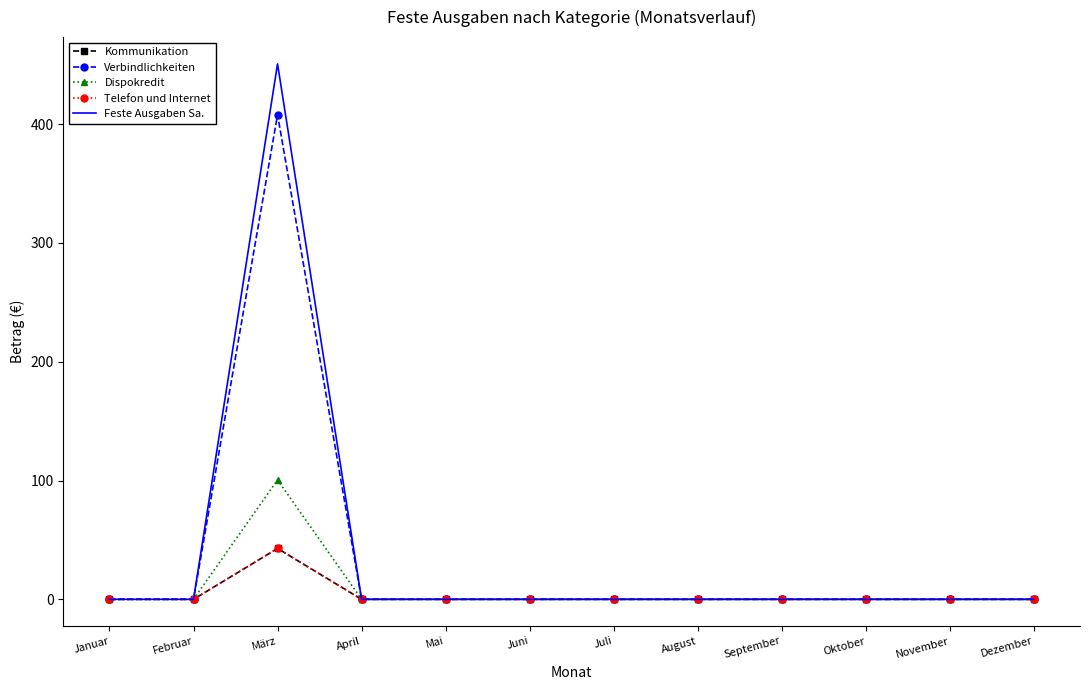

True or false: Dispokredit and Verbindlichkeiten intersect in this chart.

False